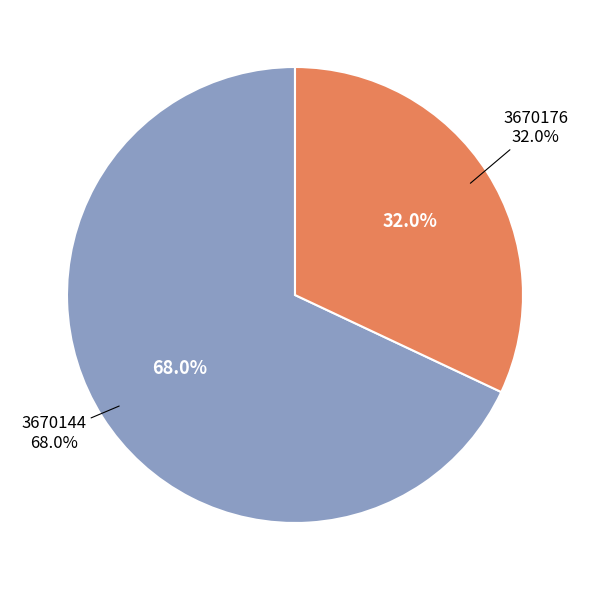

True or false: 3670144 accounts for 80% of the total.

False